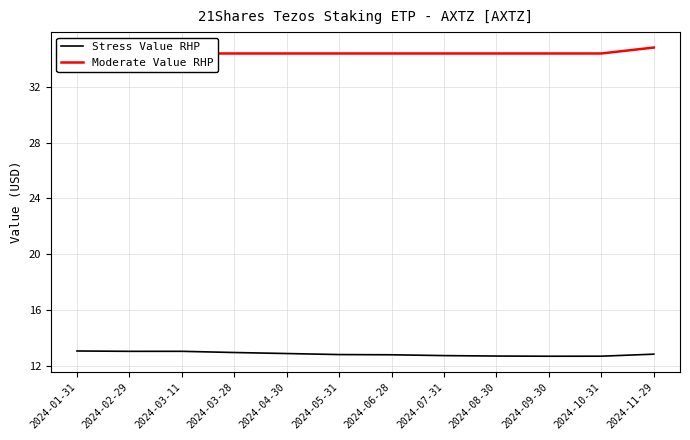

What is the value of the Moderate Value RHP point at the 1st from the left?

34.4